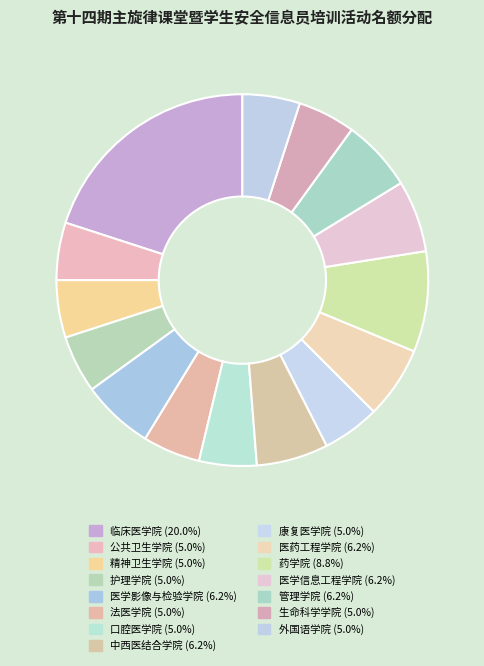

True or false: 临床医学院 accounts for 20% of the total.

True